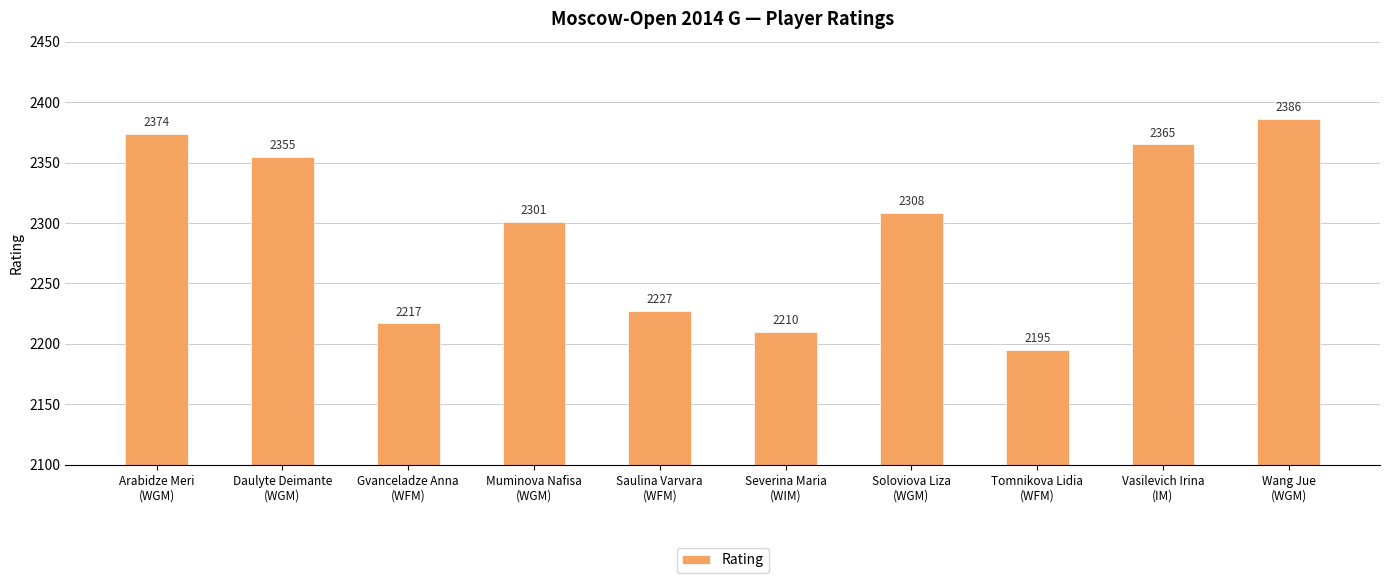

What is the average value?

2294